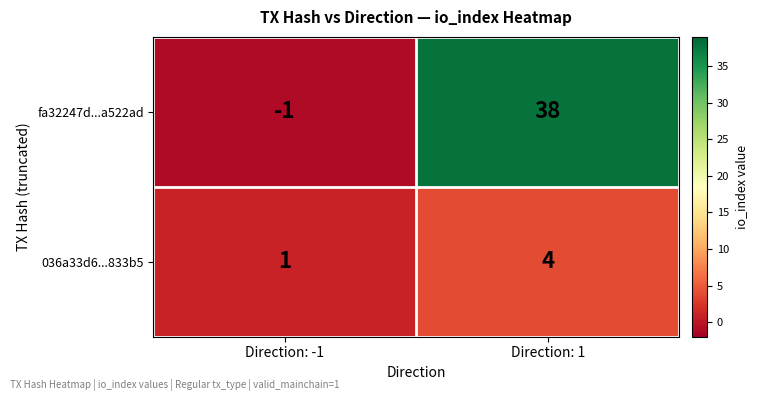

What is the difference between the highest and lowest values at Direction: -1?

2